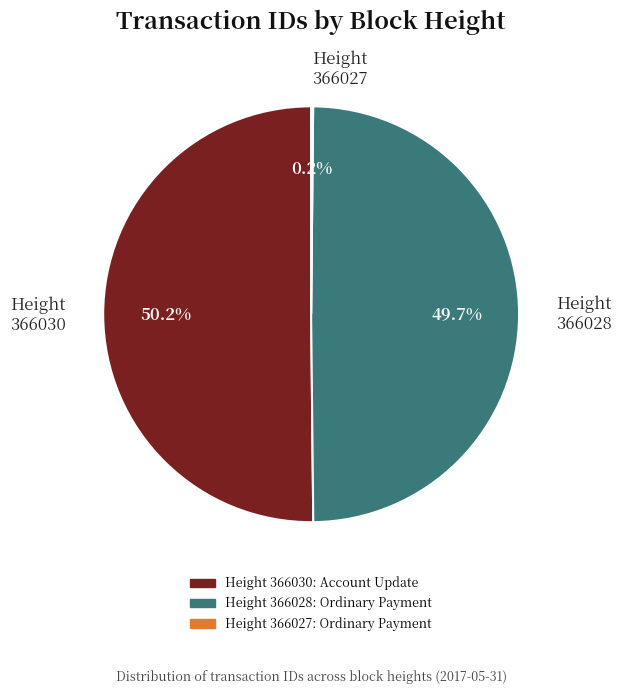

What portion of the pie excludes Height 366028?

50.3%